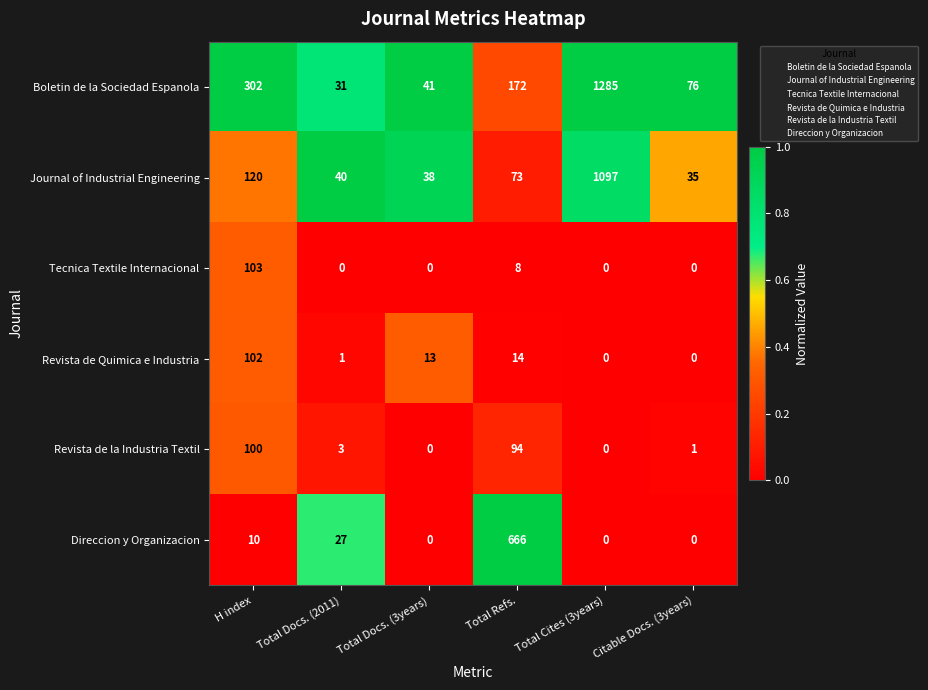

At which label is Tecnica Textile Internacional closest to 51?

Total Refs.